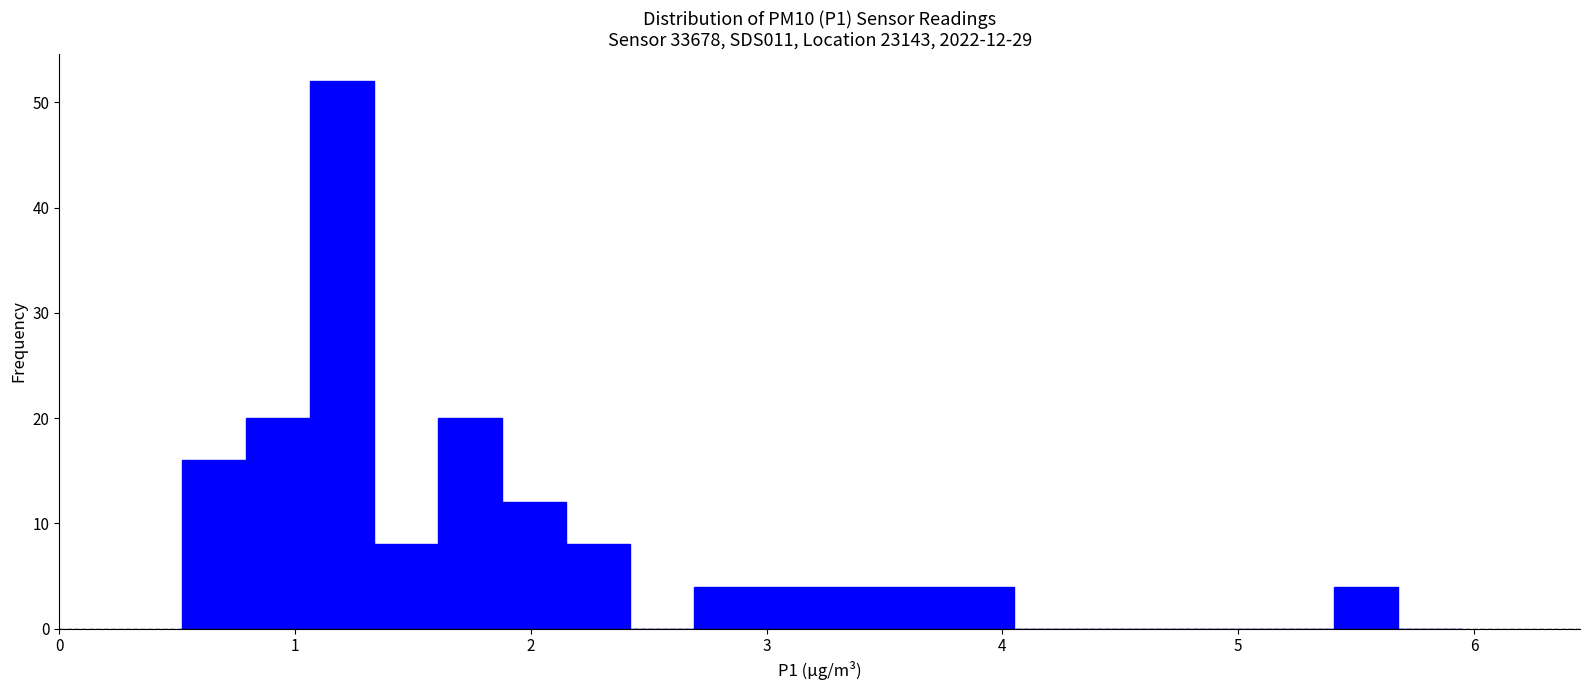

Read against the x-axis, roughly where is the centre of the tallest bar?

1.2